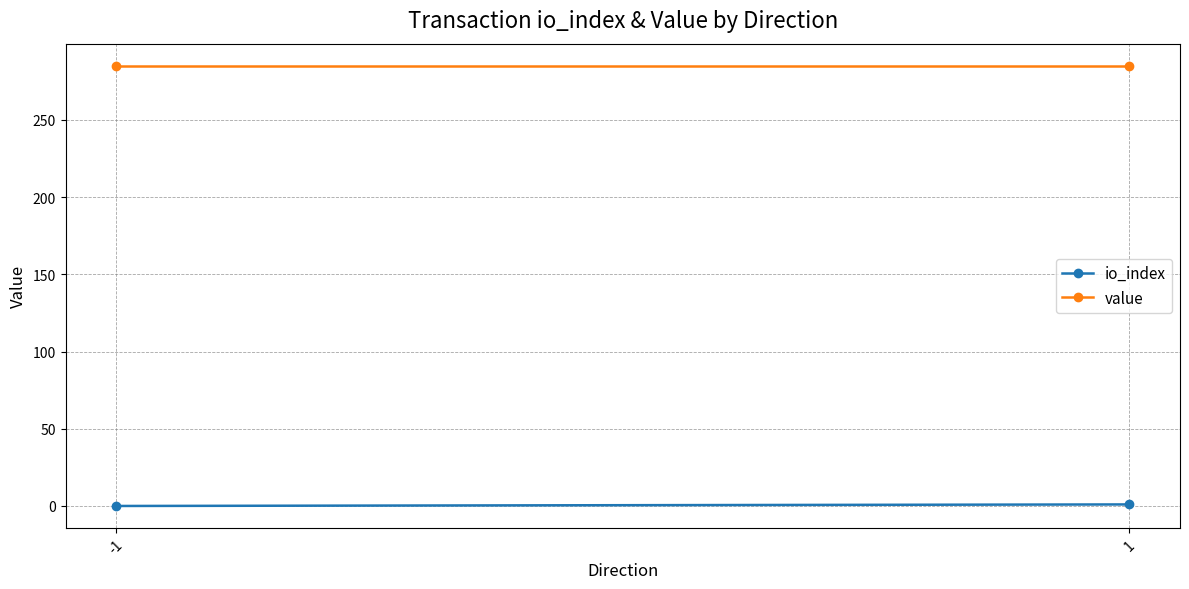

Reading left to right, list all the values displayed in this chart.

io_index: -1=0.0	1=1.0
value: -1=285.1	1=285.1